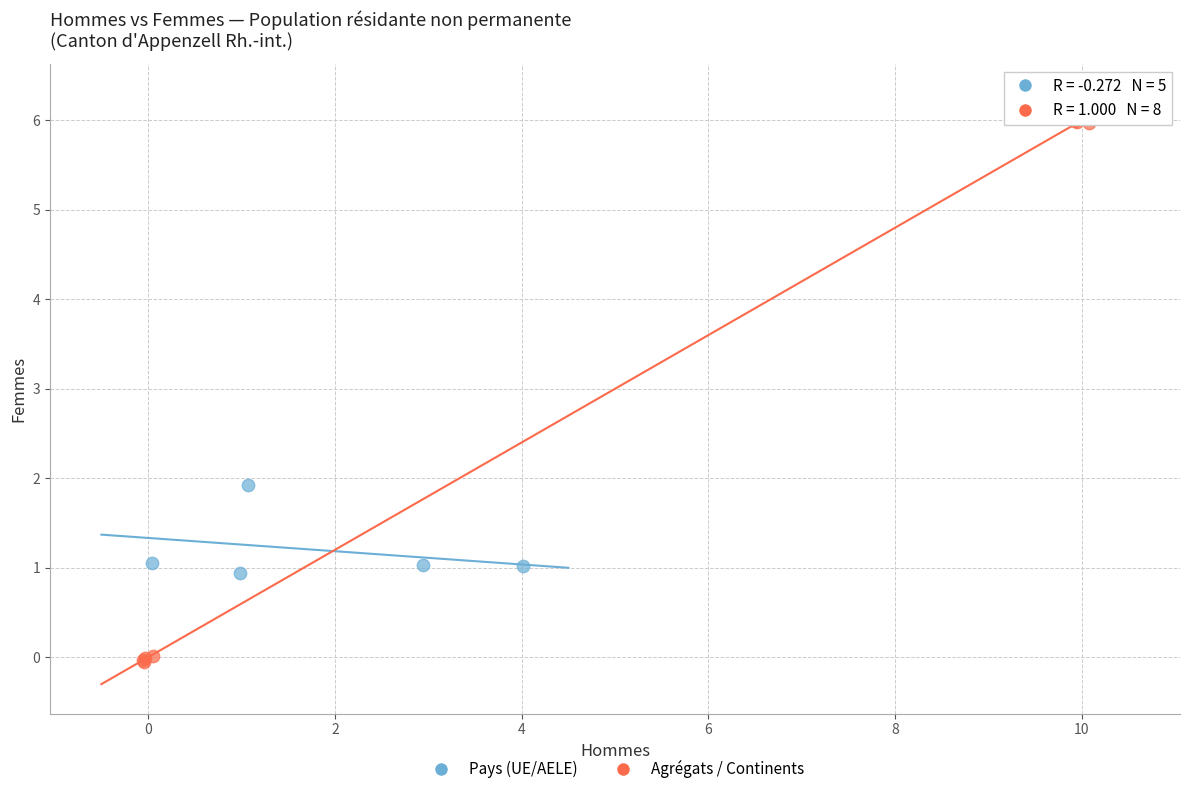

Which series has the largest Y range (max minus min)?

Agrégats / Continents